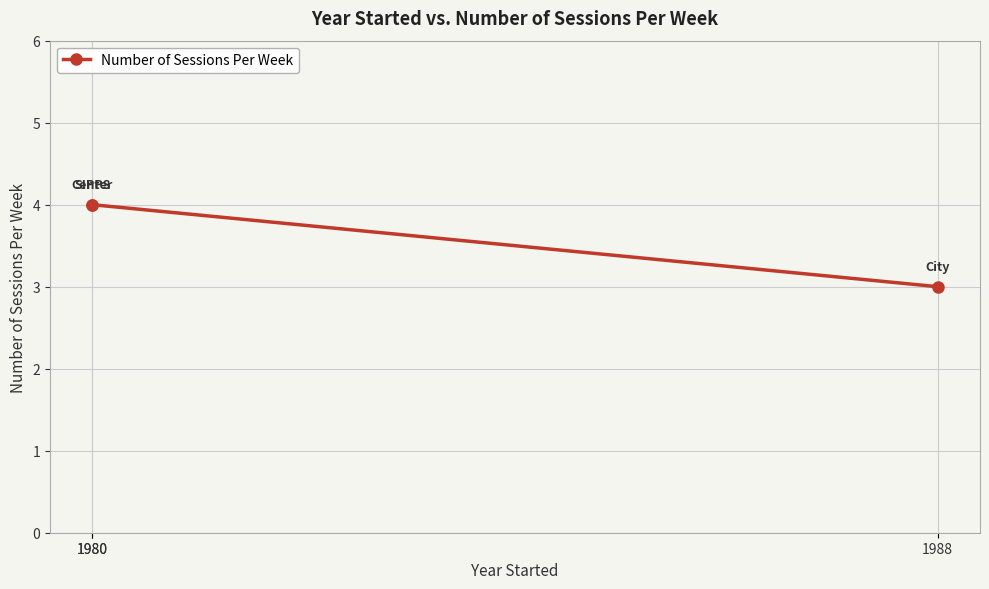

Count the number of data series in this chart.

1